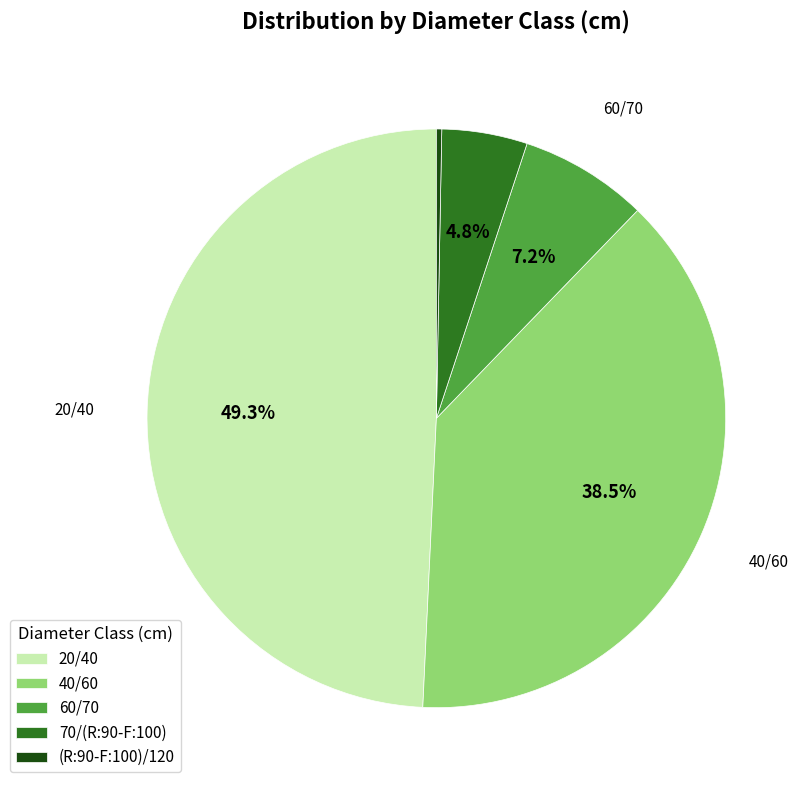

The 20/40 slice represents 57% of the pie. True or false?

False